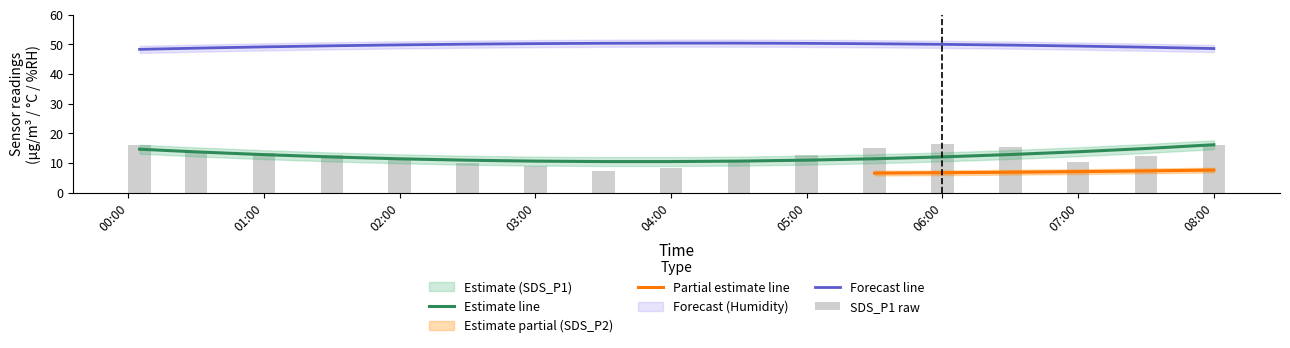

The value of SDS_P2 at 12 is 7.8. True or false?

True